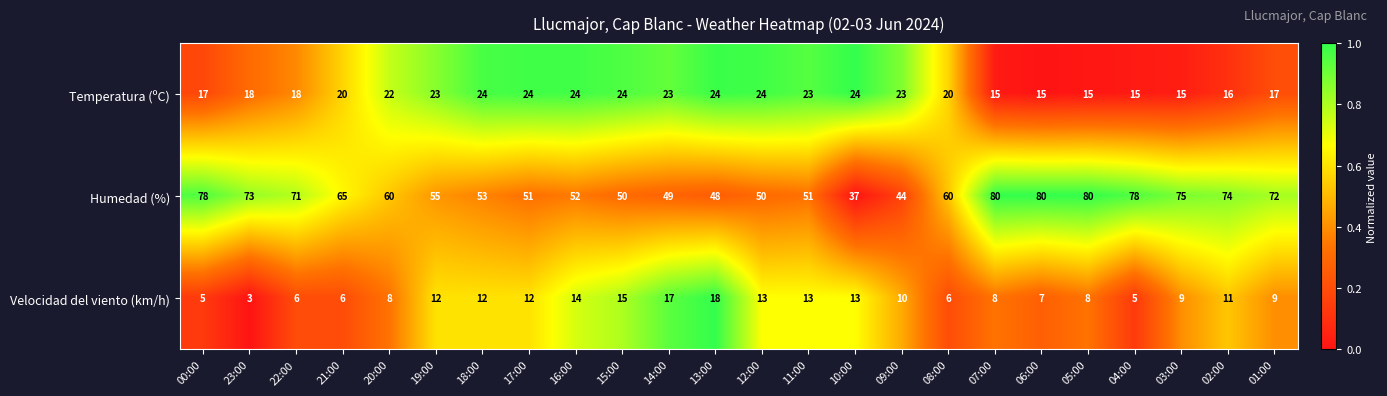

Is it true that Temperatura (ºC) equals 15 at 04:00?

True